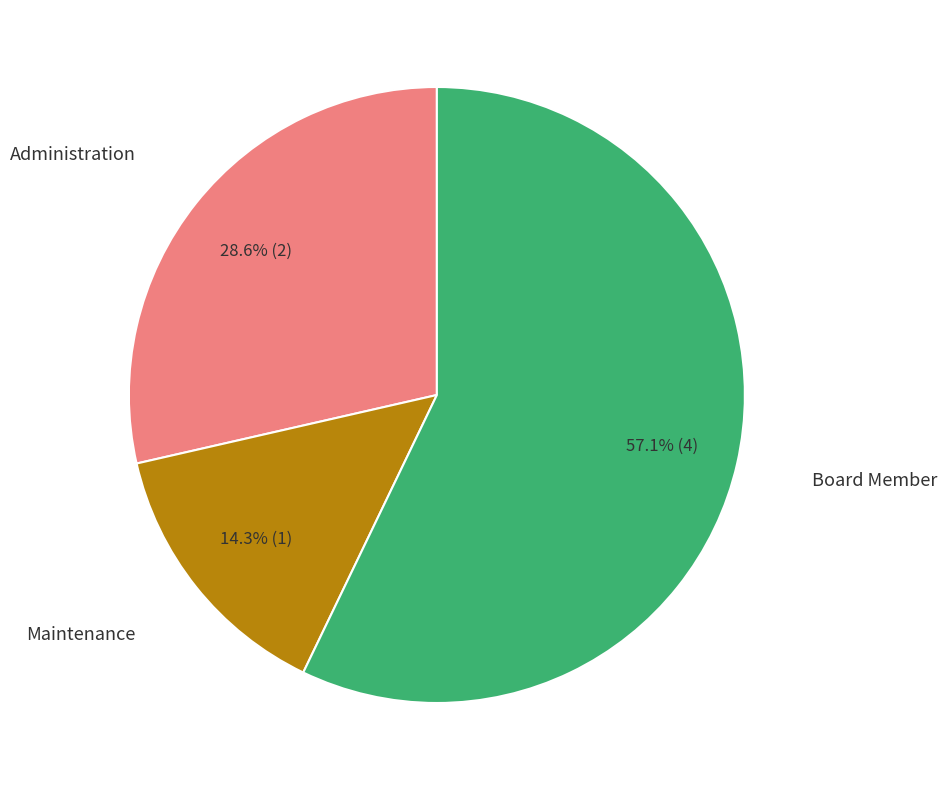

Is there any slice that represents more than half of the pie?

Yes